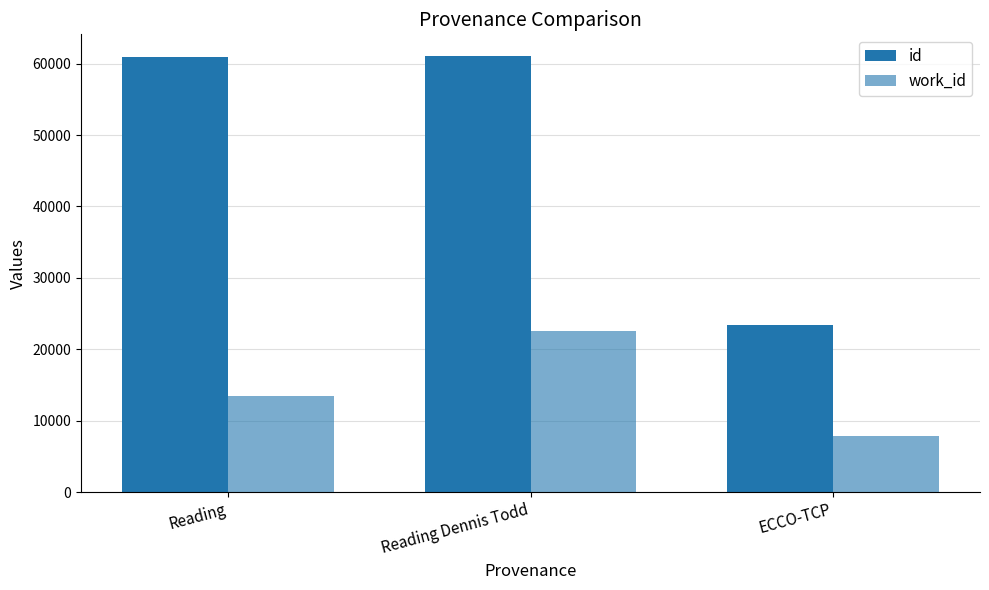

How many series are shown in this chart?

2